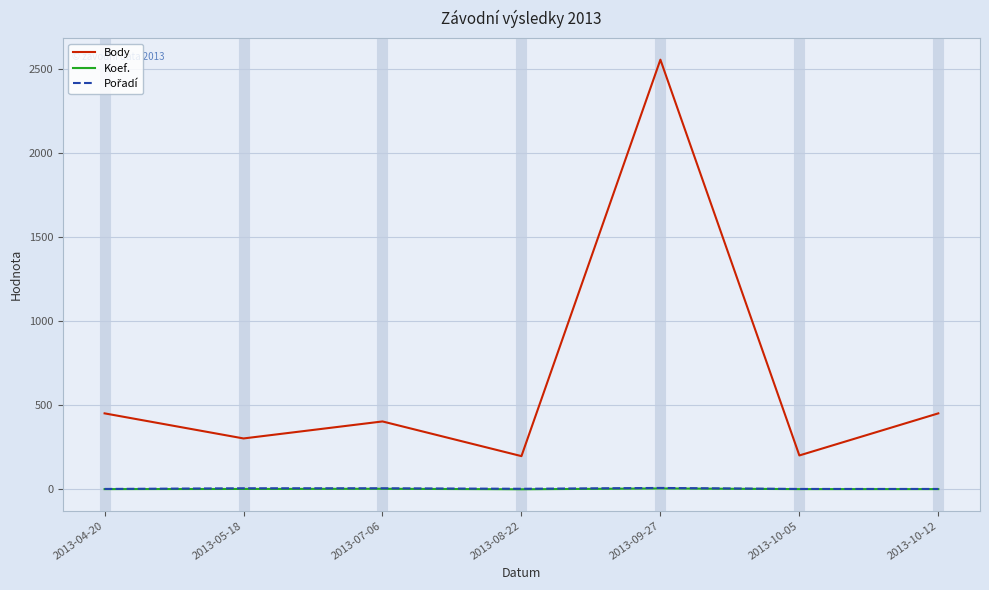

What is the approximate value of Koef. at 2013-05-18?

3